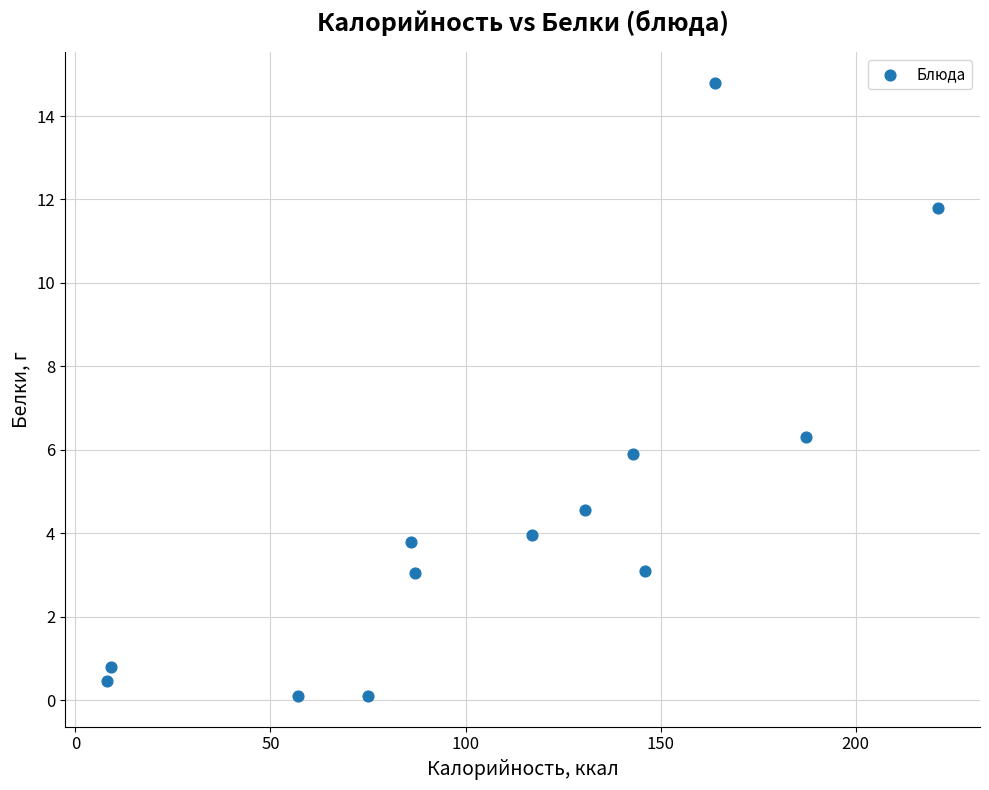

What Y value in the scatter plot is closest to 7?

6.3